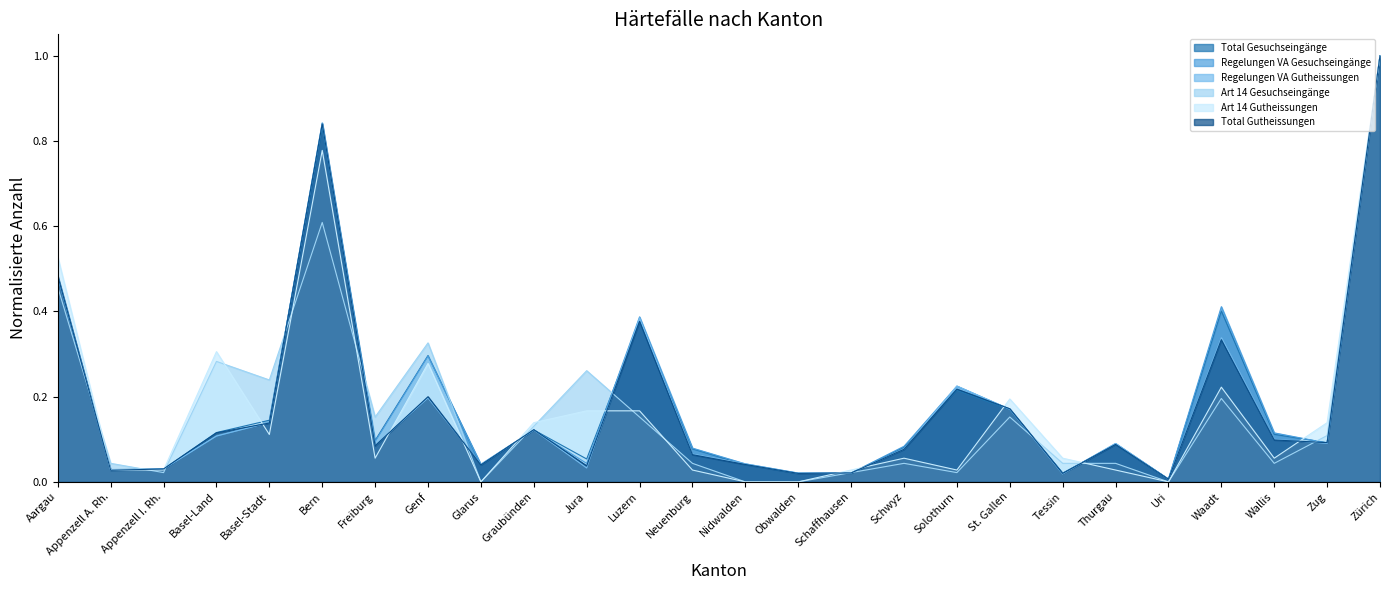

Does the chart display data point markers on the line(s)?

No